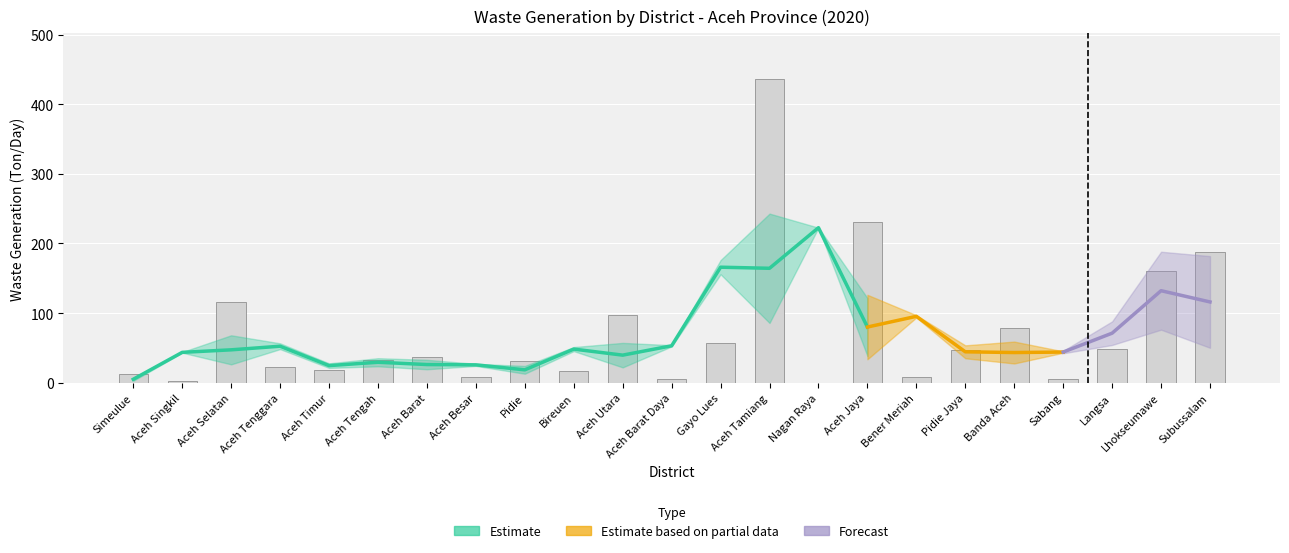

The chart shows a value of 32.3 at Aceh Tengah. True or false?

True